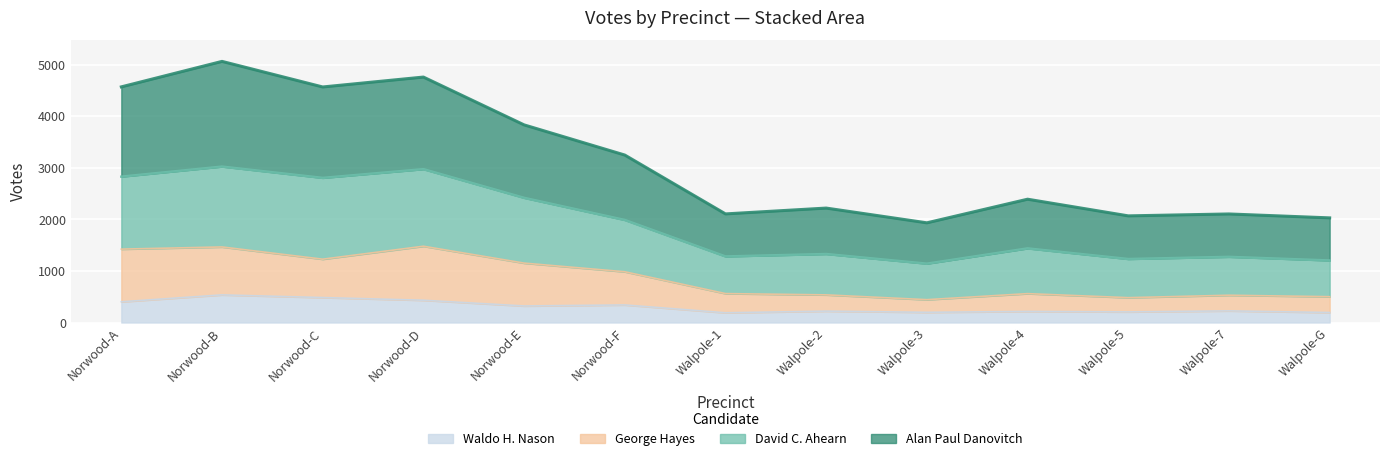

Is it true that Waldo H. Nason equals 536 at Norwood-B?

True